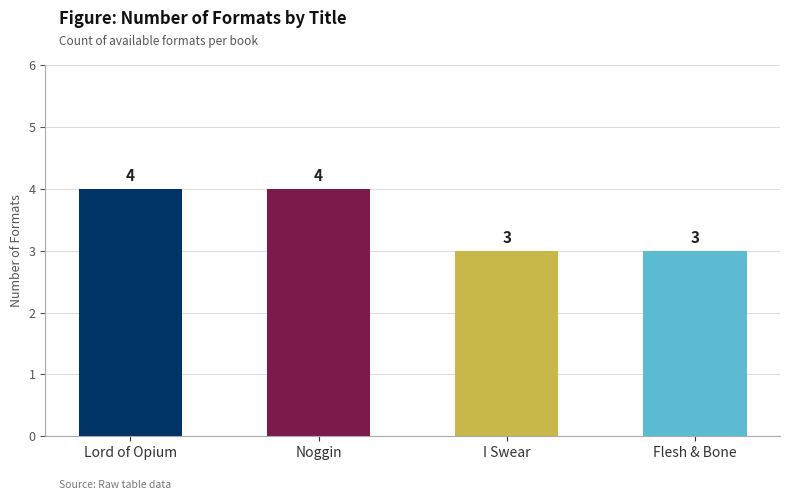

The value at Lord of Opium is 4. True or false?

True